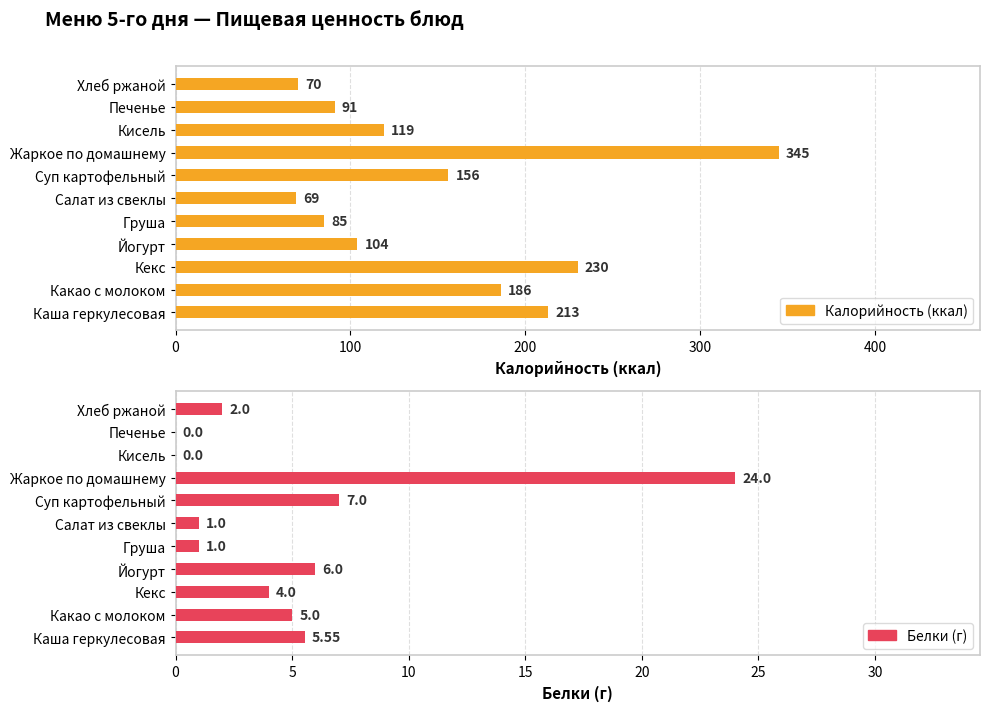

What is the difference between the highest and lowest values at Кисель?

119.0